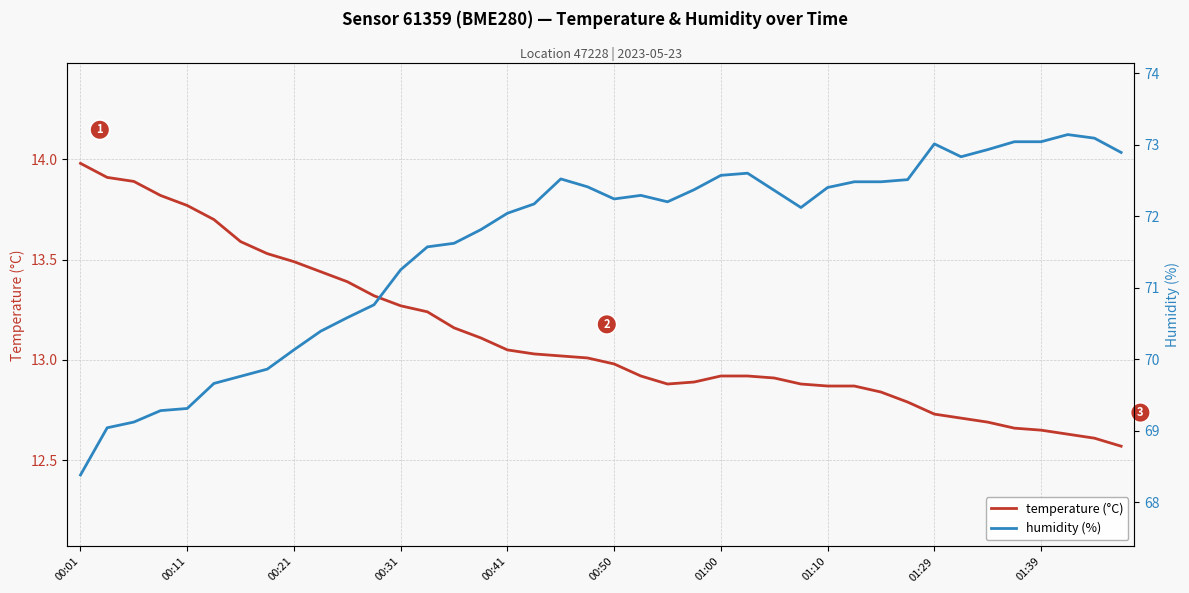

The value of humidity (%) at 11 is 70.8. True or false?

True